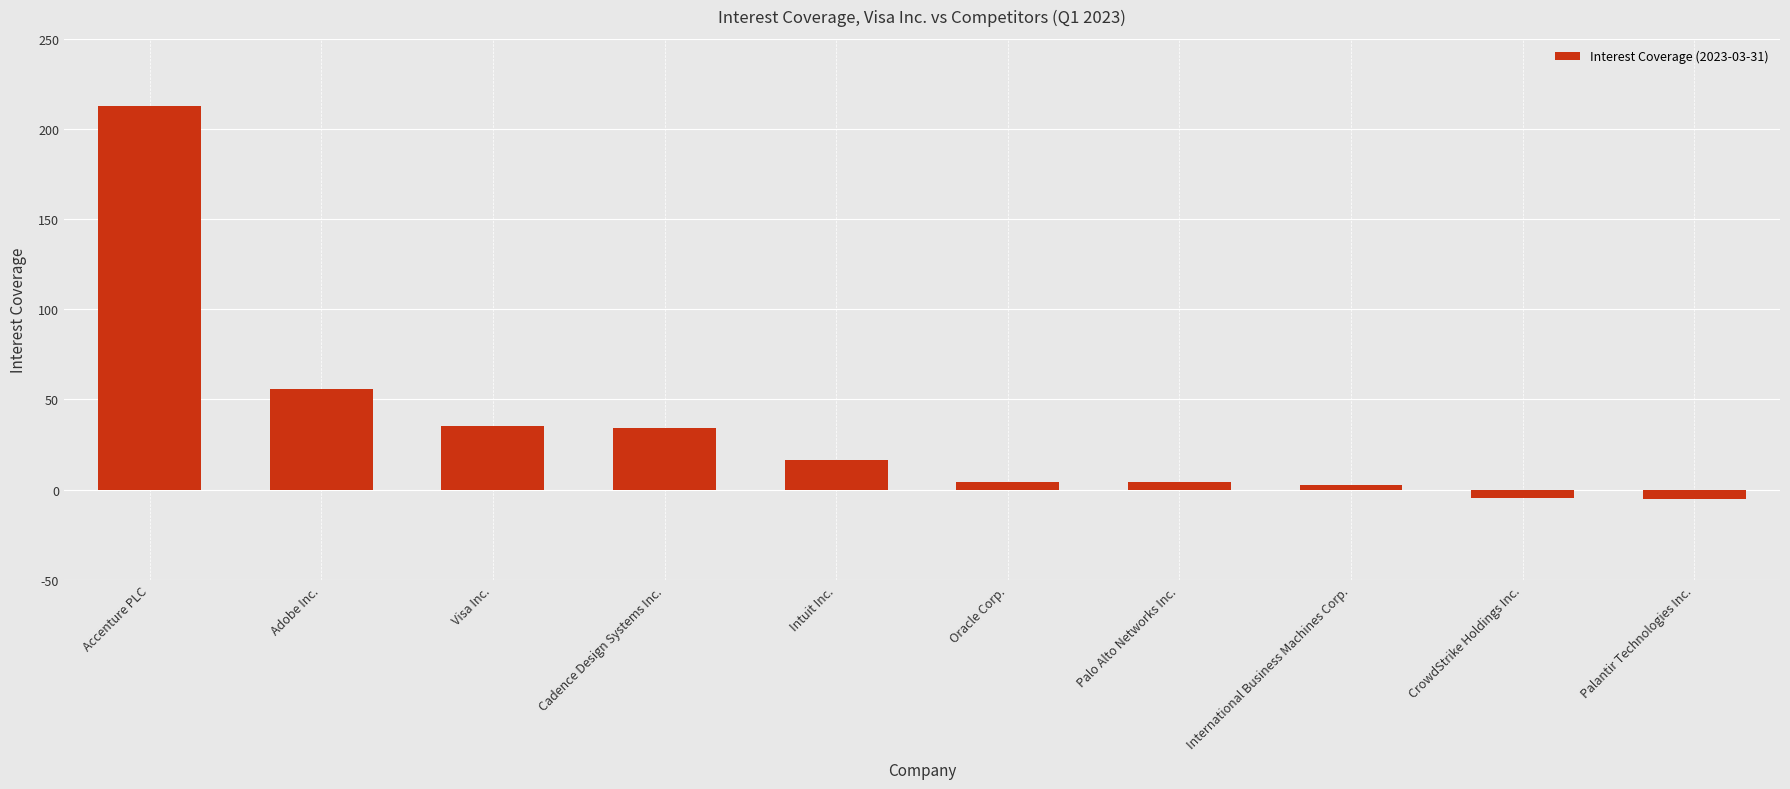

What is the greatest value displayed?

212.9